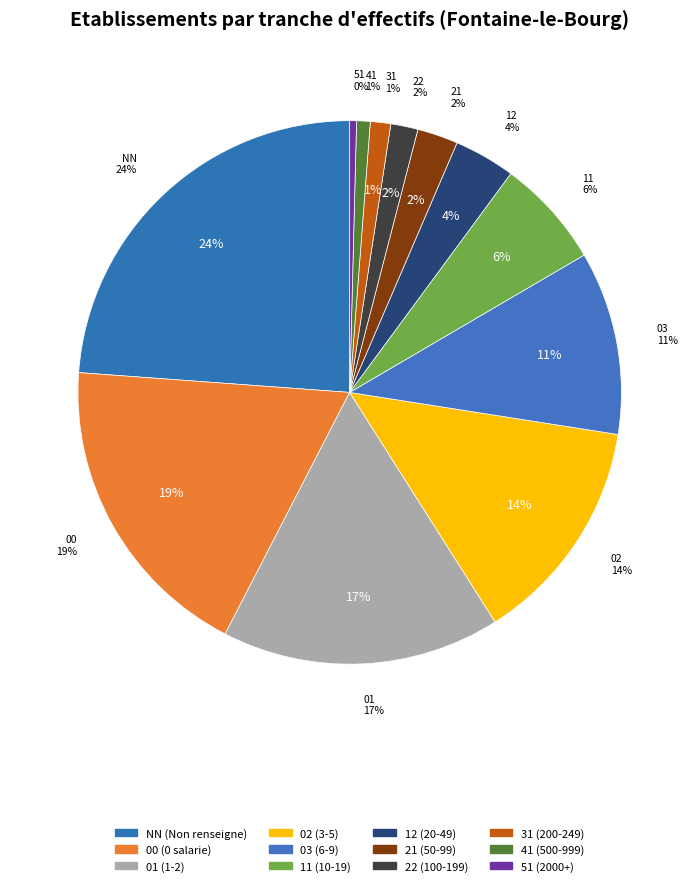

The 12 slice represents 4% of the pie. True or false?

True